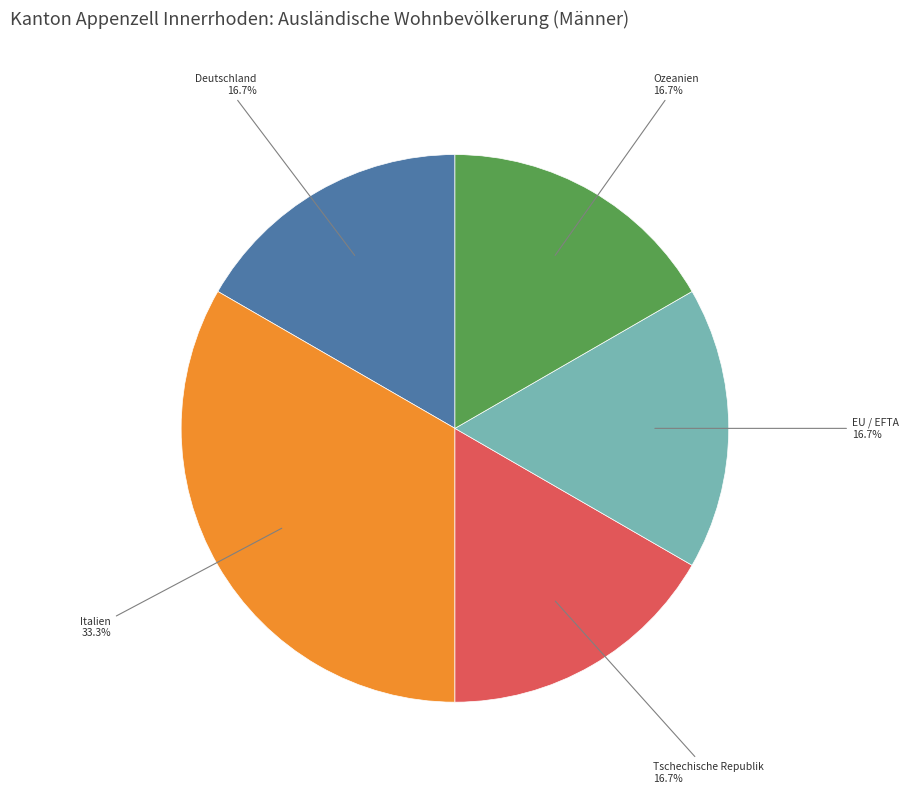

Does any single category account for the majority?

No